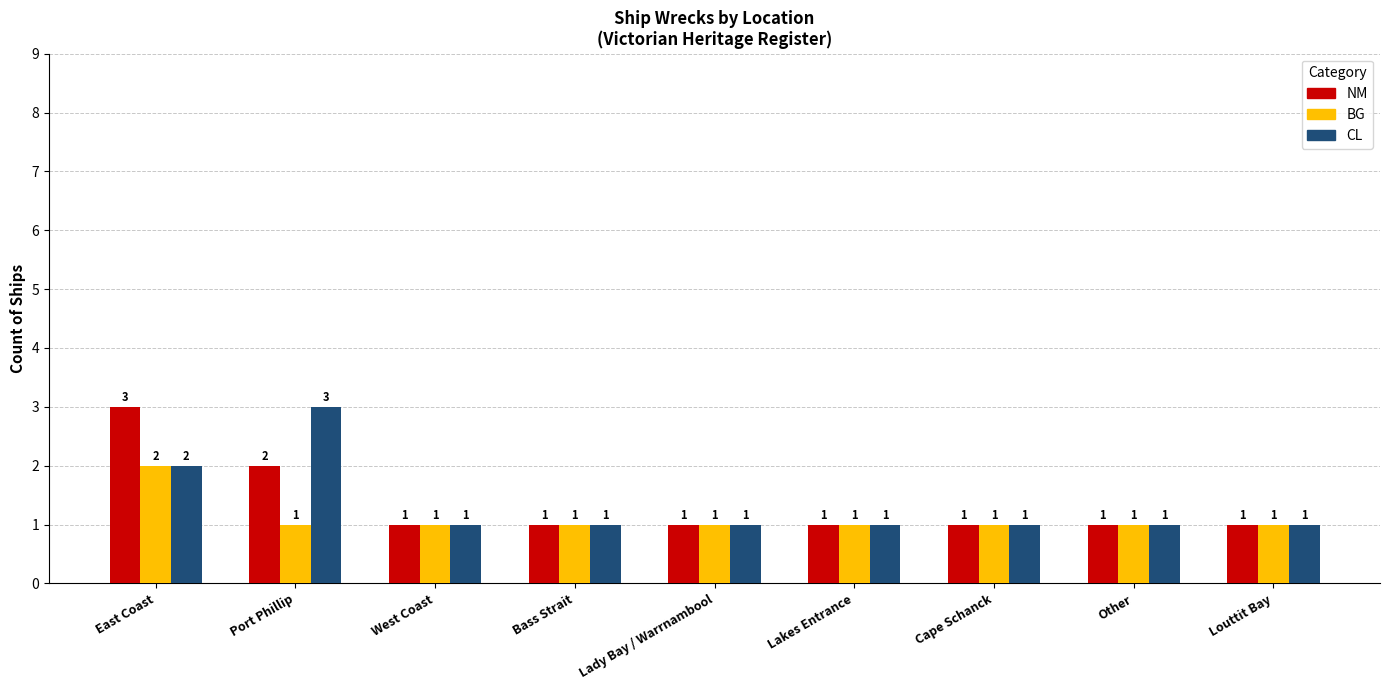

Reading left to right, transcribe all the data shown in this chart.

NM: East Coast=3	Port Phillip=2	West Coast=1	Bass Strait=1	Lady Bay / Warrnambool=1	Lakes Entrance=1	Cape Schanck=1	Other=1	Louttit Bay=1
BG: East Coast=2	Port Phillip=1	West Coast=1	Bass Strait=1	Lady Bay / Warrnambool=1	Lakes Entrance=1	Cape Schanck=1	Other=1	Louttit Bay=1
CL: East Coast=2	Port Phillip=3	West Coast=1	Bass Strait=1	Lady Bay / Warrnambool=1	Lakes Entrance=1	Cape Schanck=1	Other=1	Louttit Bay=1